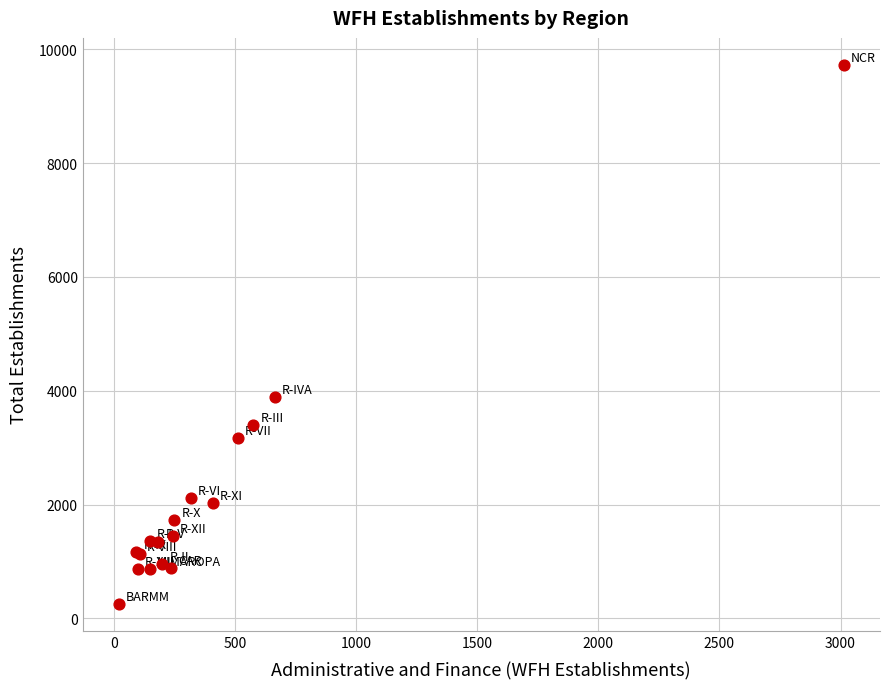

What Y value in the scatter plot is closest to 4992?

3885